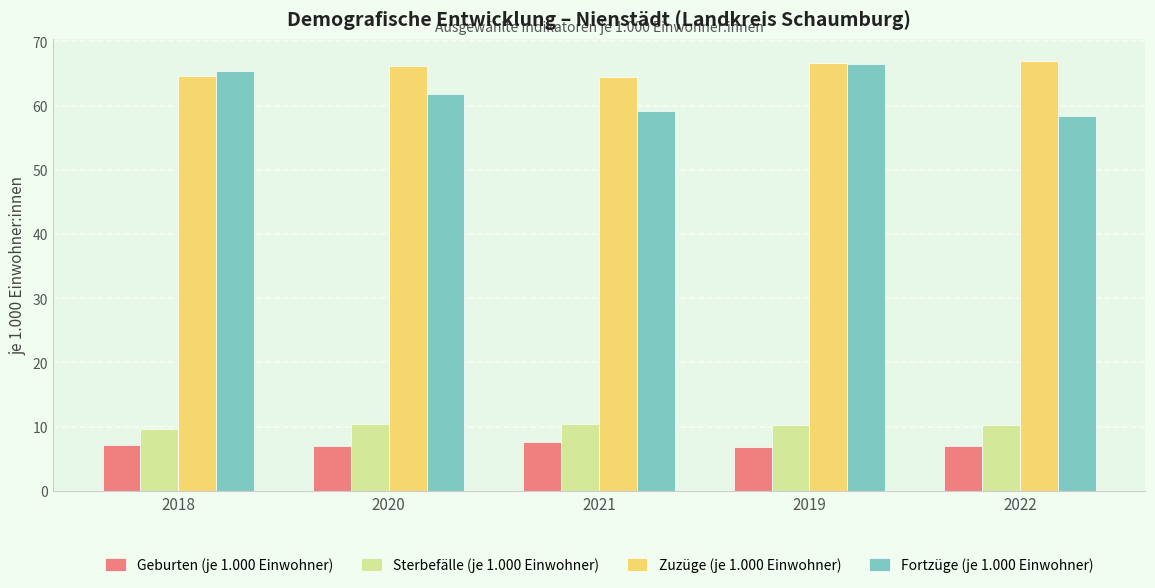

What is the maximum value for Zuzüge (je 1.000 Einwohner)?

67.0